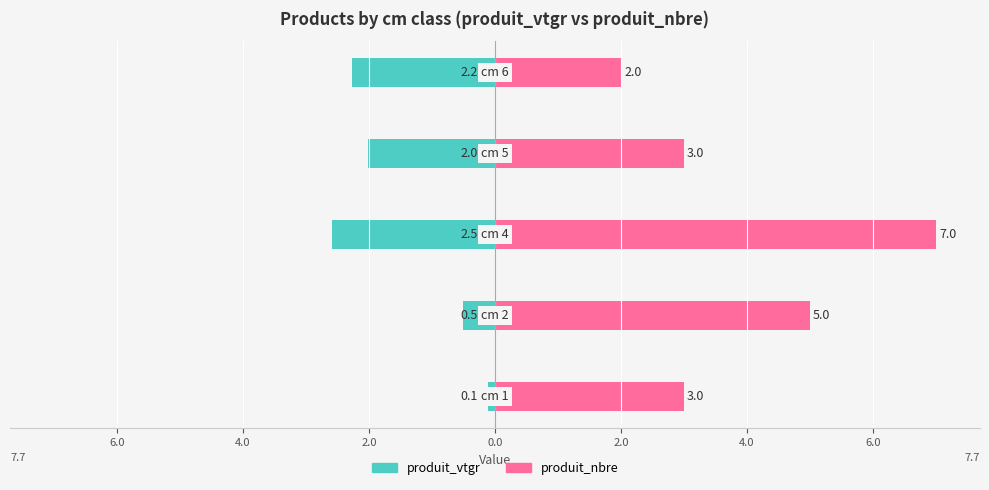

Are the bars grouped side by side (vs. stacked)?

Yes